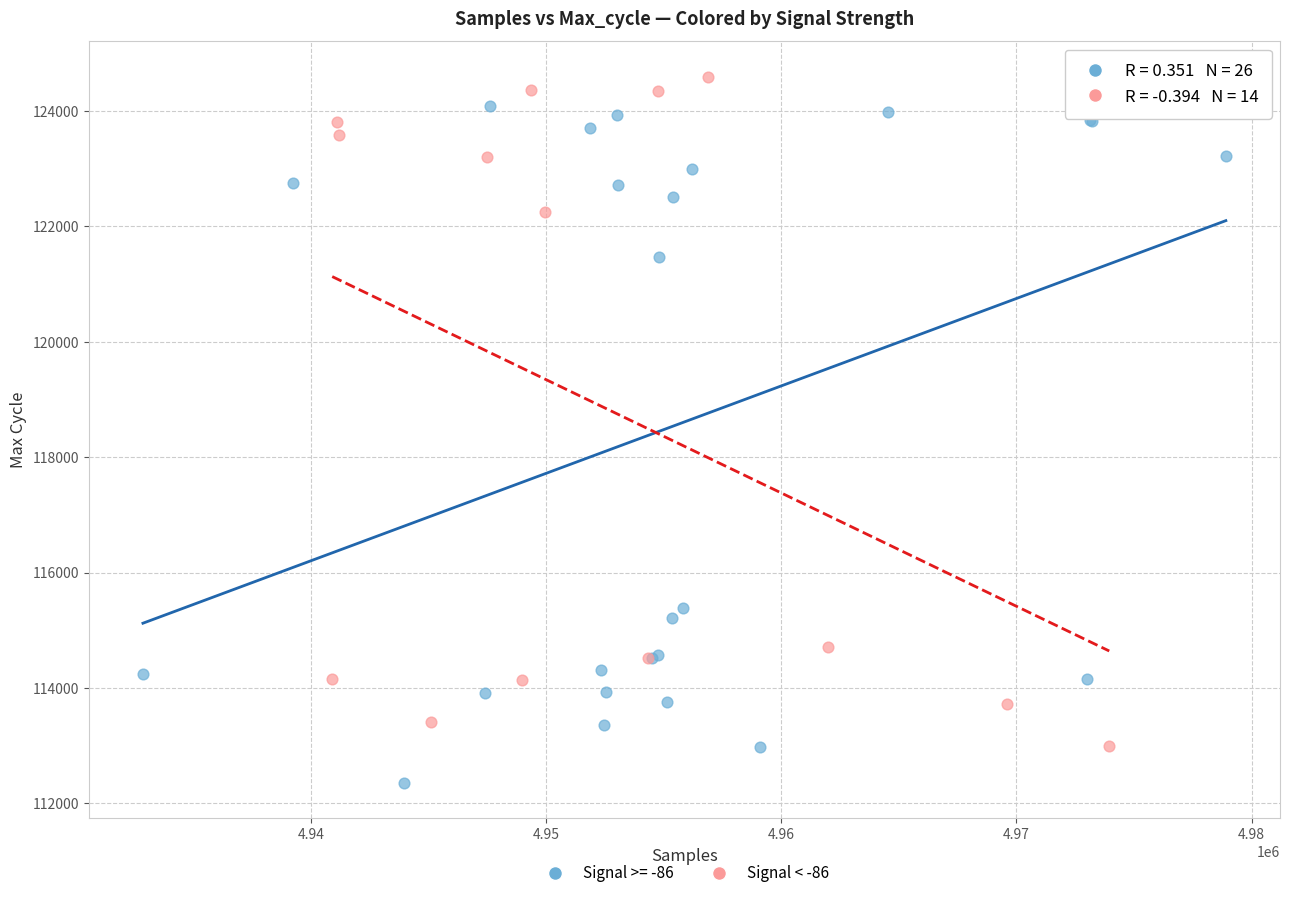

Which series has the largest Y range (max minus min)?

Signal >= -86